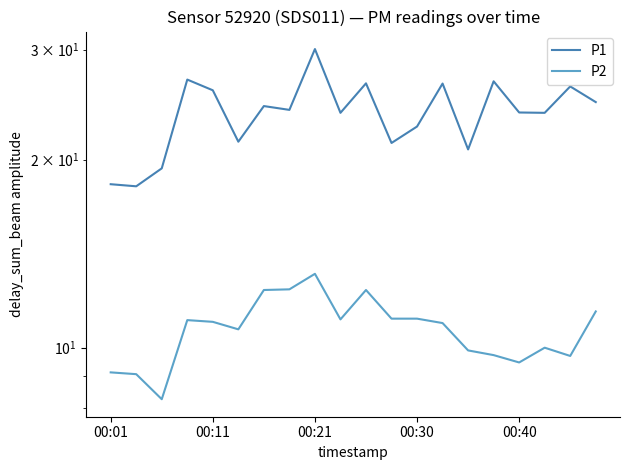

What is the sum of all P1 values?

474.9